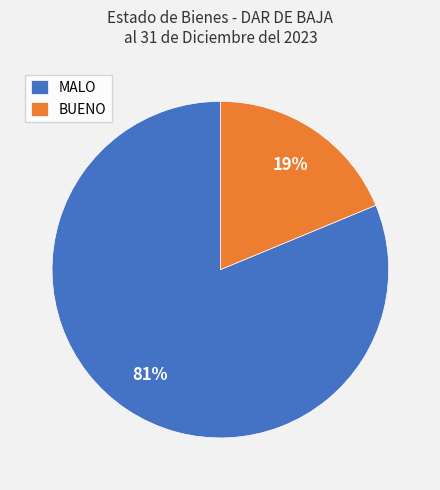

To the nearest percent, what percentage of the pie is BUENO?

19%